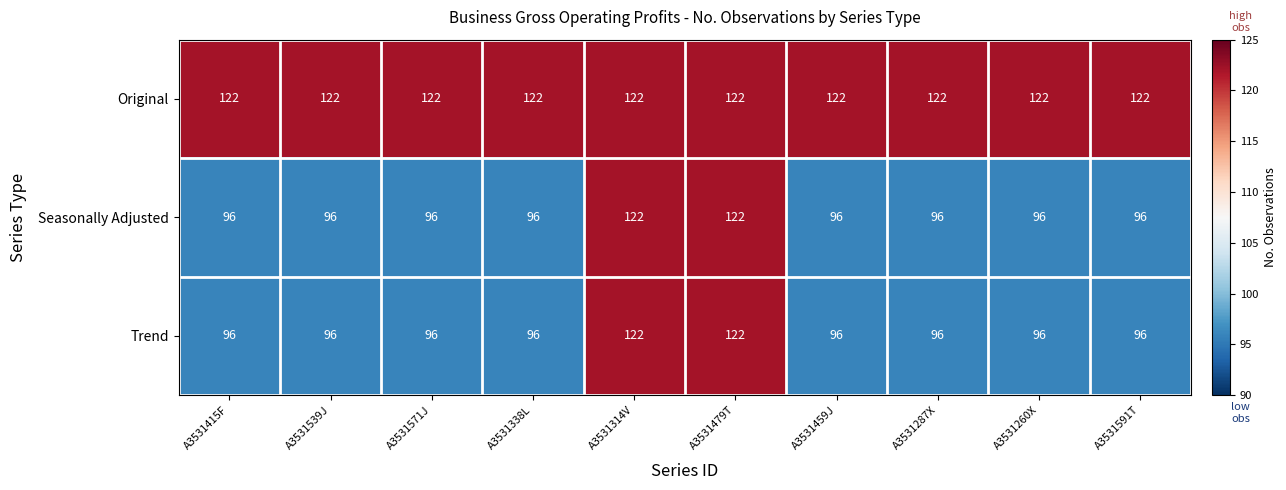

What is the smallest value displayed?

96